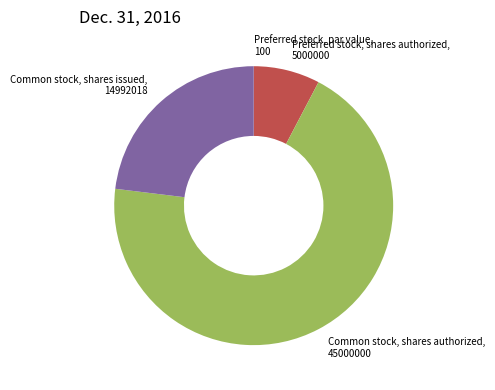

Does any single category account for the majority?

Yes